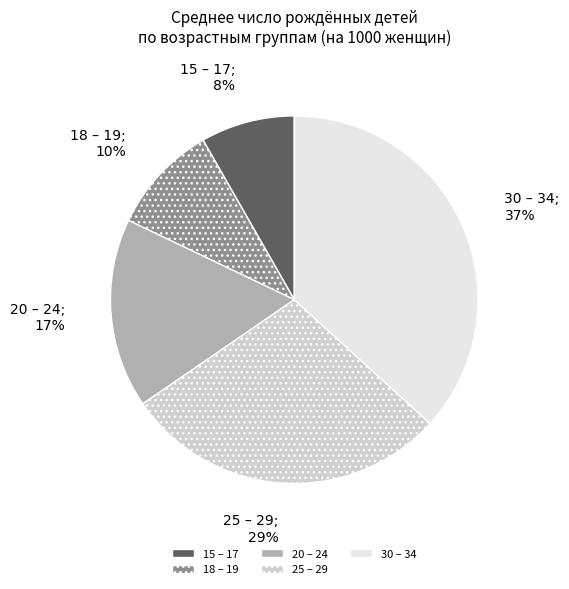

Which has a higher value, 18 – 19 or 20 – 24?

20 – 24